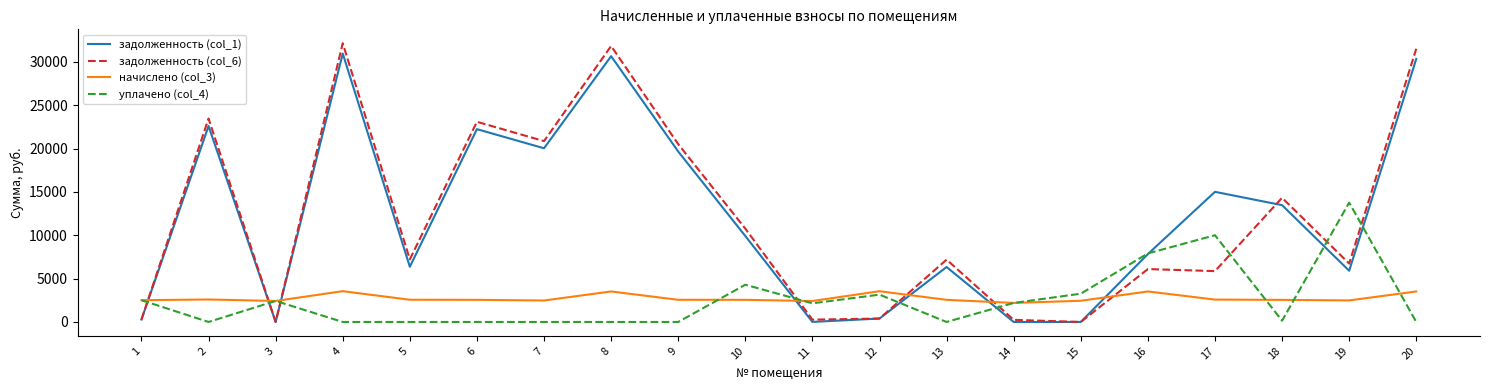

Count the number of categories in the chart.

20